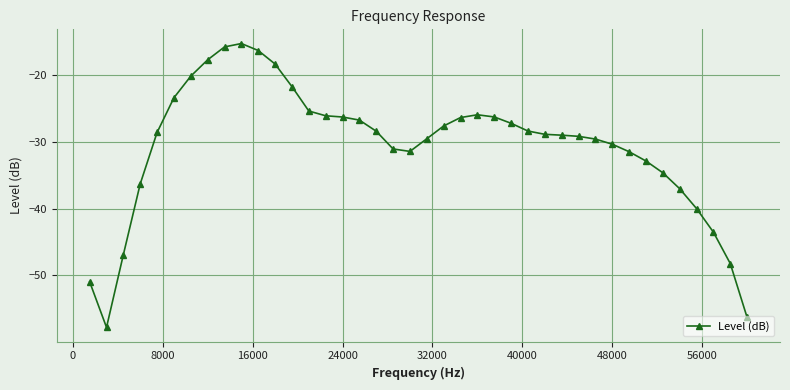

How many lines are shown in the chart?

1